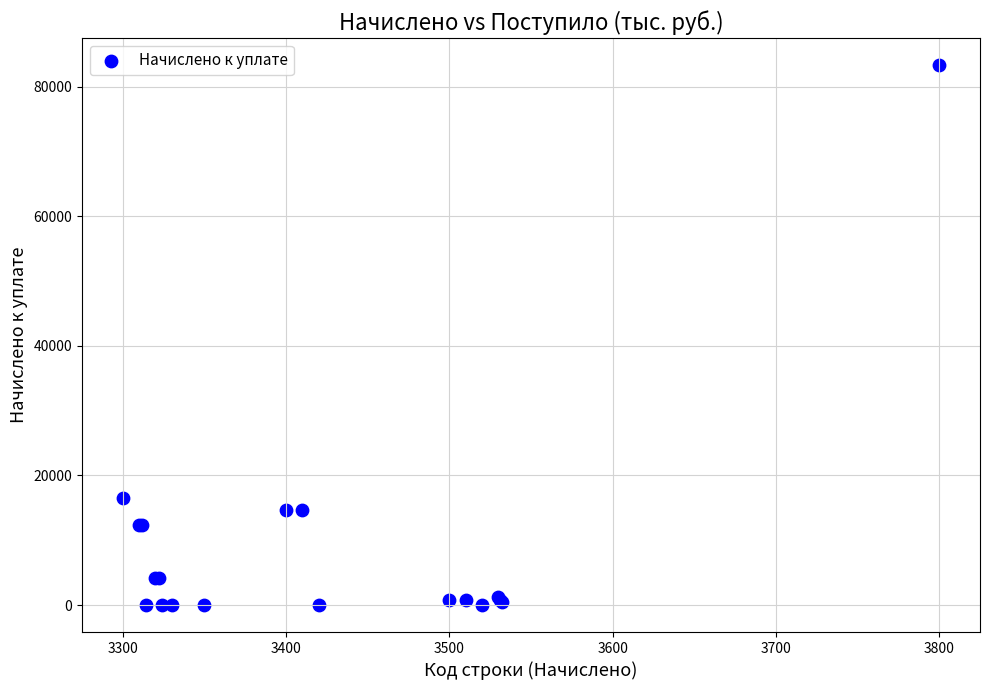

What Y value in the scatter plot is closest to 41659?

16579